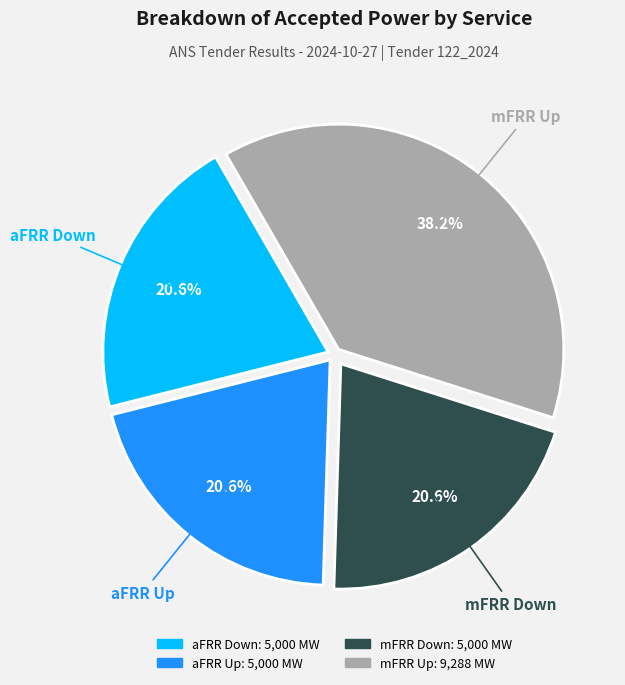

Does aFRR Down account for over 50% of the chart?

No